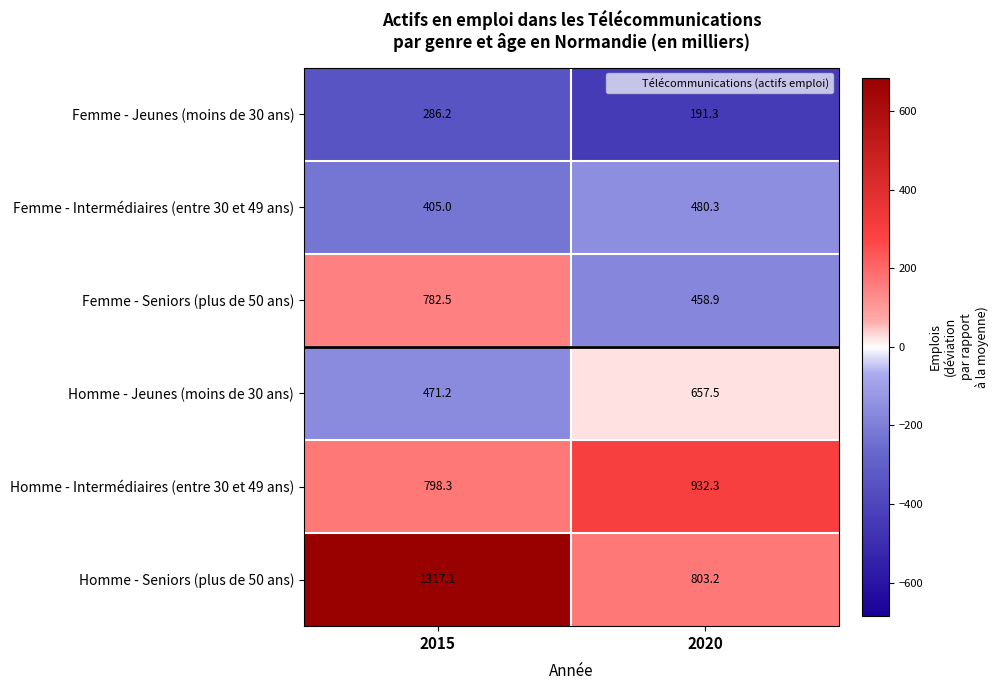

At which category is the sum across all series the highest?

2015